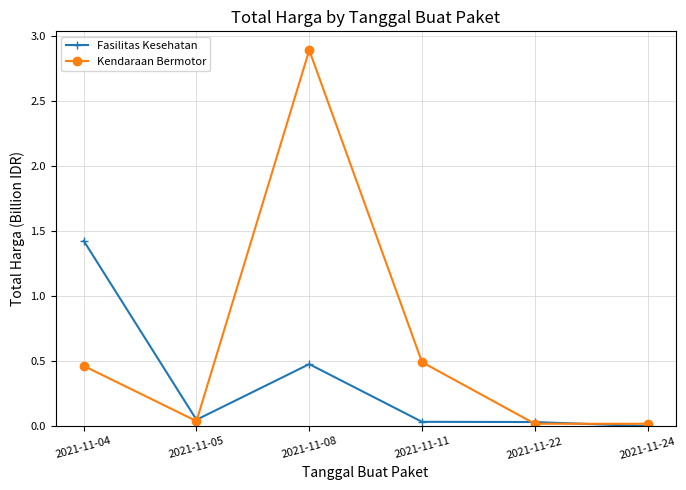

At which category is the sum across all series the highest?

2021-11-08